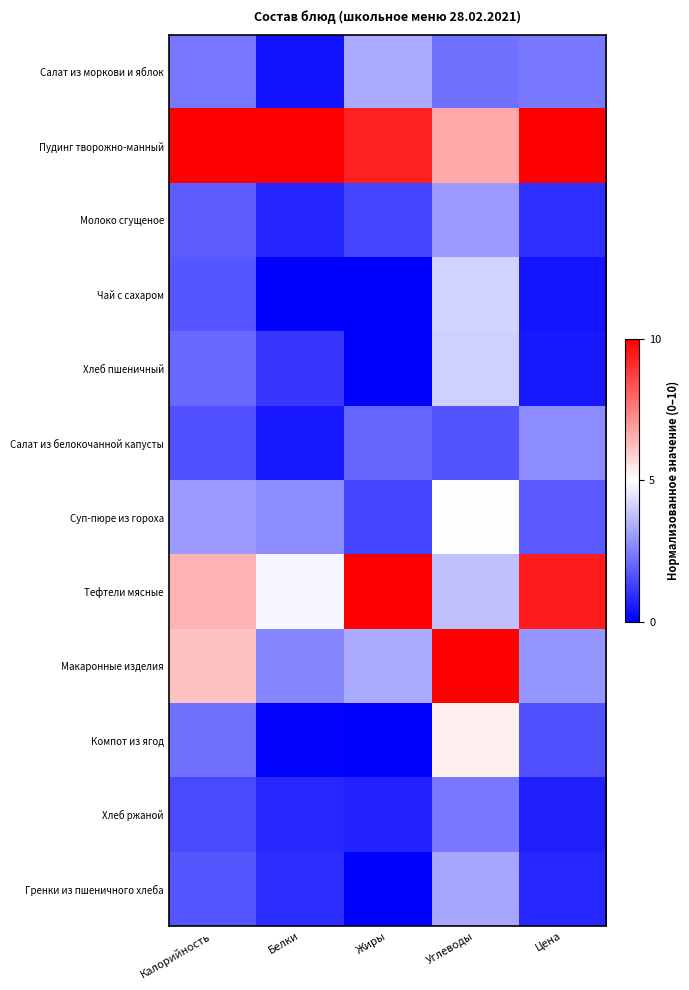

What is the greatest value displayed?

10.0